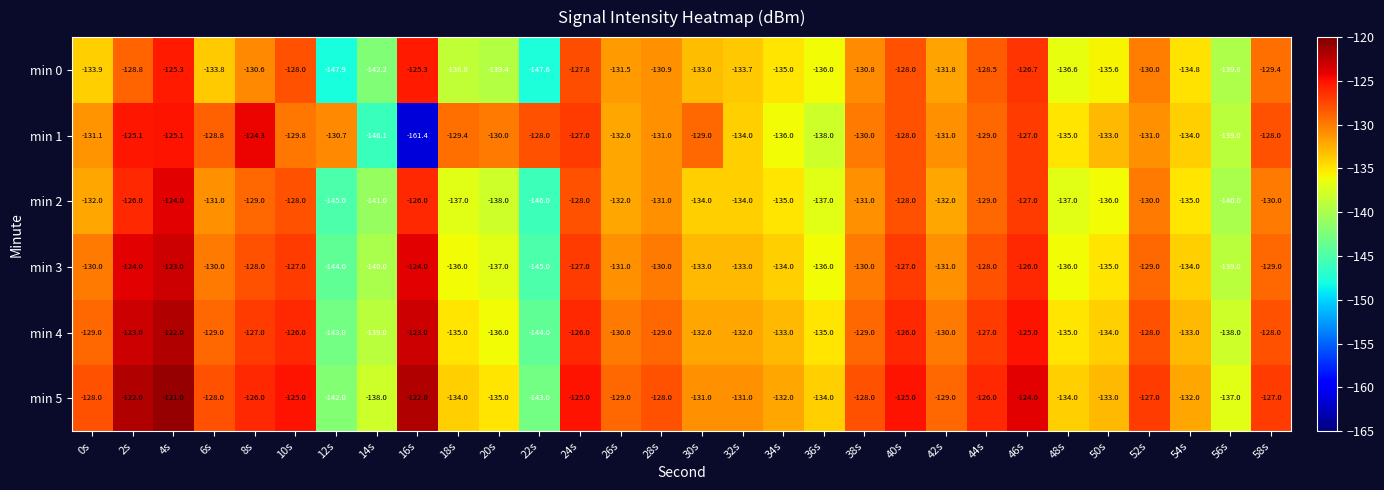

What is the difference between the min 5 values at 16s and 8s?

4.0